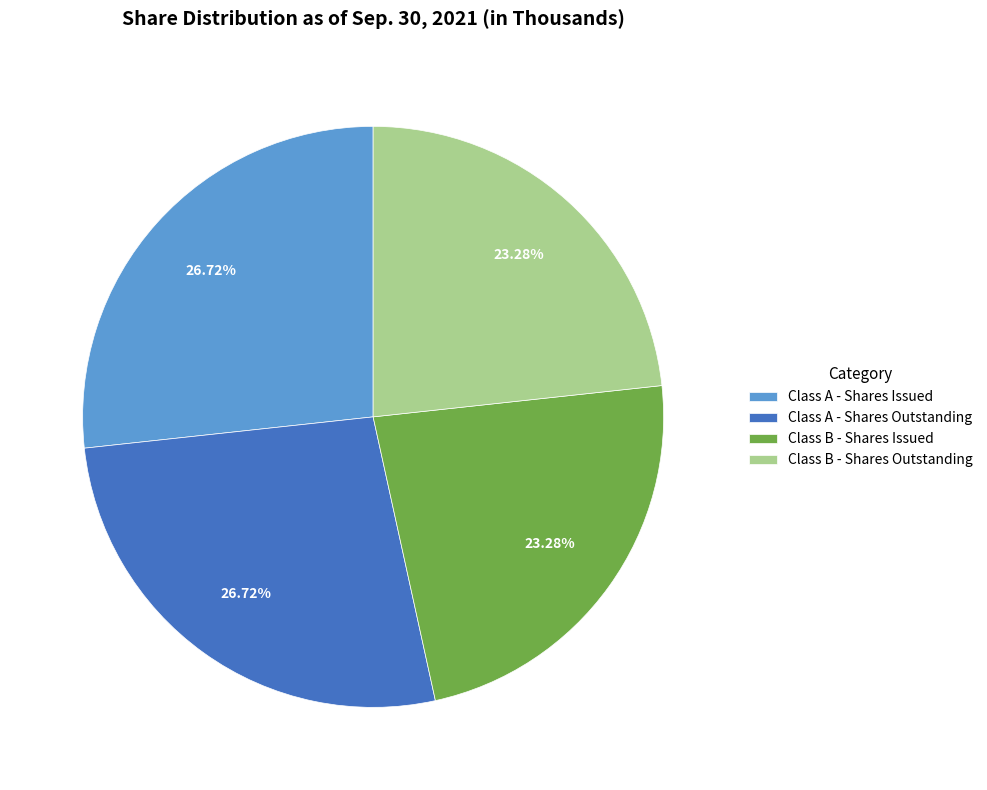

Count the number of slices in the pie.

4